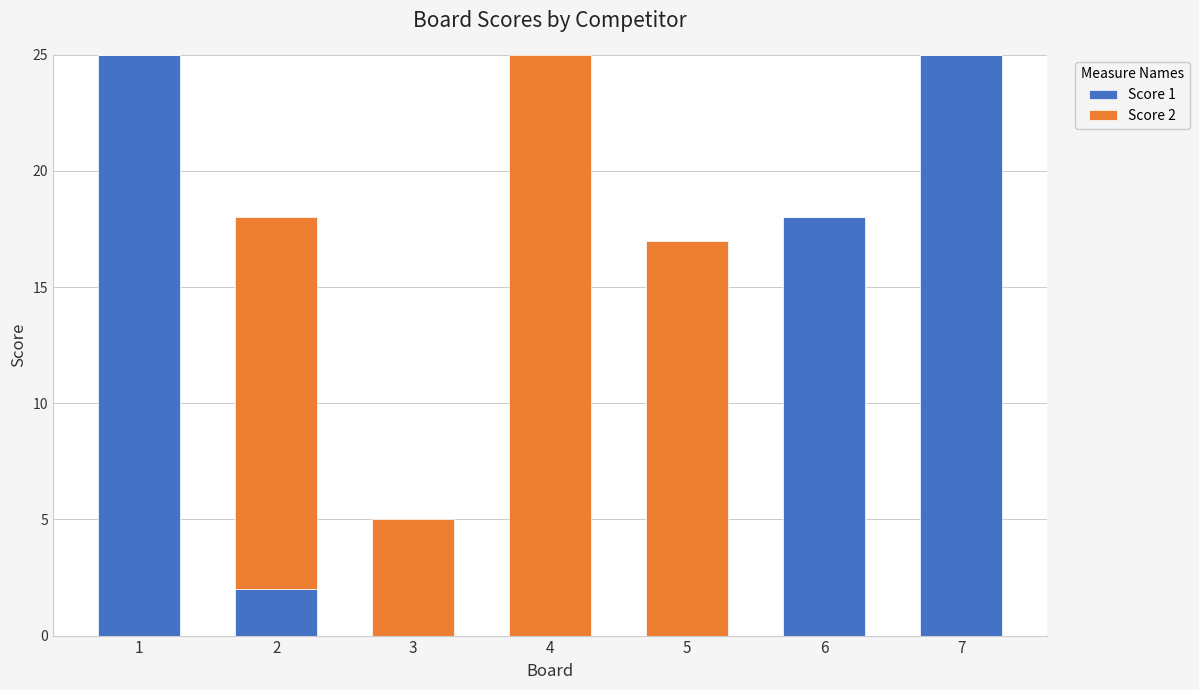

Is it true that Score 1 equals 3 at 2?

False